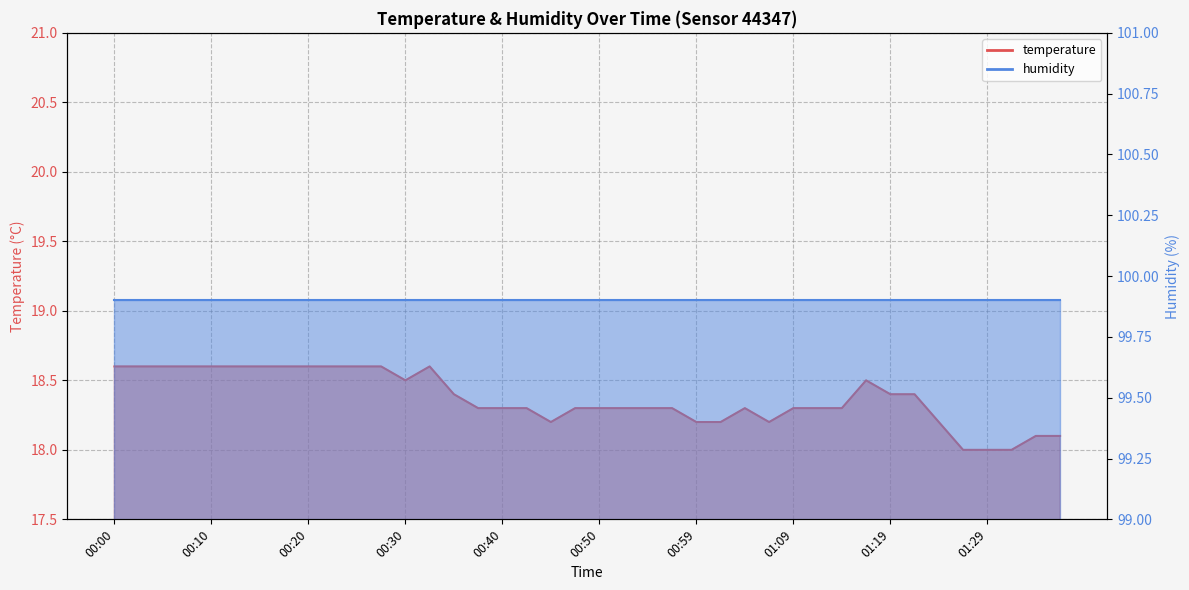

Reading left to right, what are all the values shown in this chart?

18.6	18.6	18.6	18.6	18.6	18.6	18.6	18.6	18.6	18.6	18.6	18.6	18.5	18.6	18.4	18.3	18.3	18.3	18.2	18.3	18.3	18.3	18.3	18.3	18.2	18.2	18.3	18.2	18.3	18.3	18.3	18.5	18.4	18.4	18.2	18.0	18.0	18.0	18.1	18.1